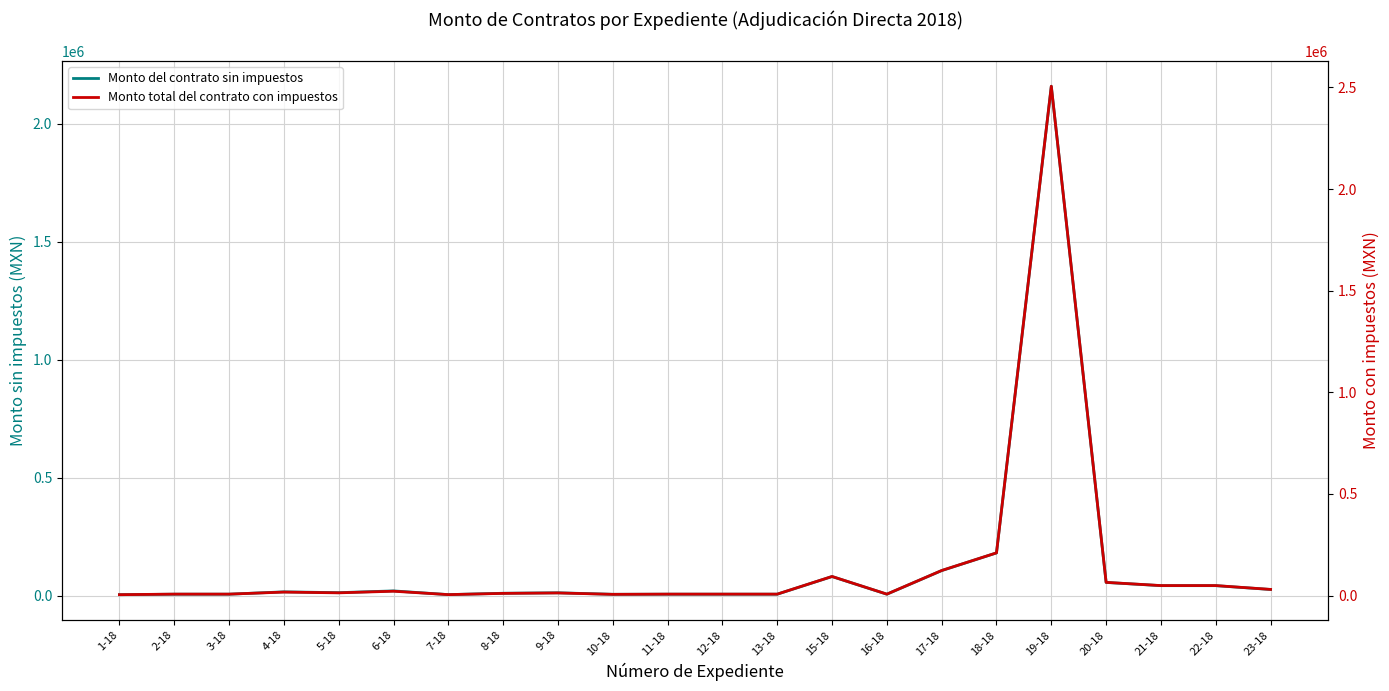

True or false: Monto del contrato sin impuestos and Monto total del contrato con impuestos intersect in this chart.

False